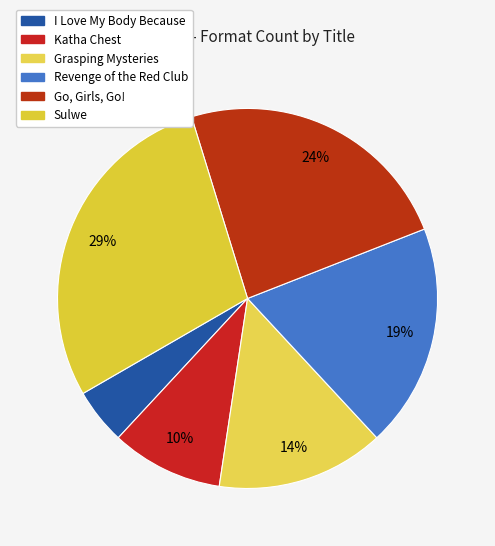

Rank the categories by value from lowest to highest.

I Love My Body Because, Katha Chest, Grasping Mysteries, Revenge of the Red Club, Go, Girls, Go!, Sulwe